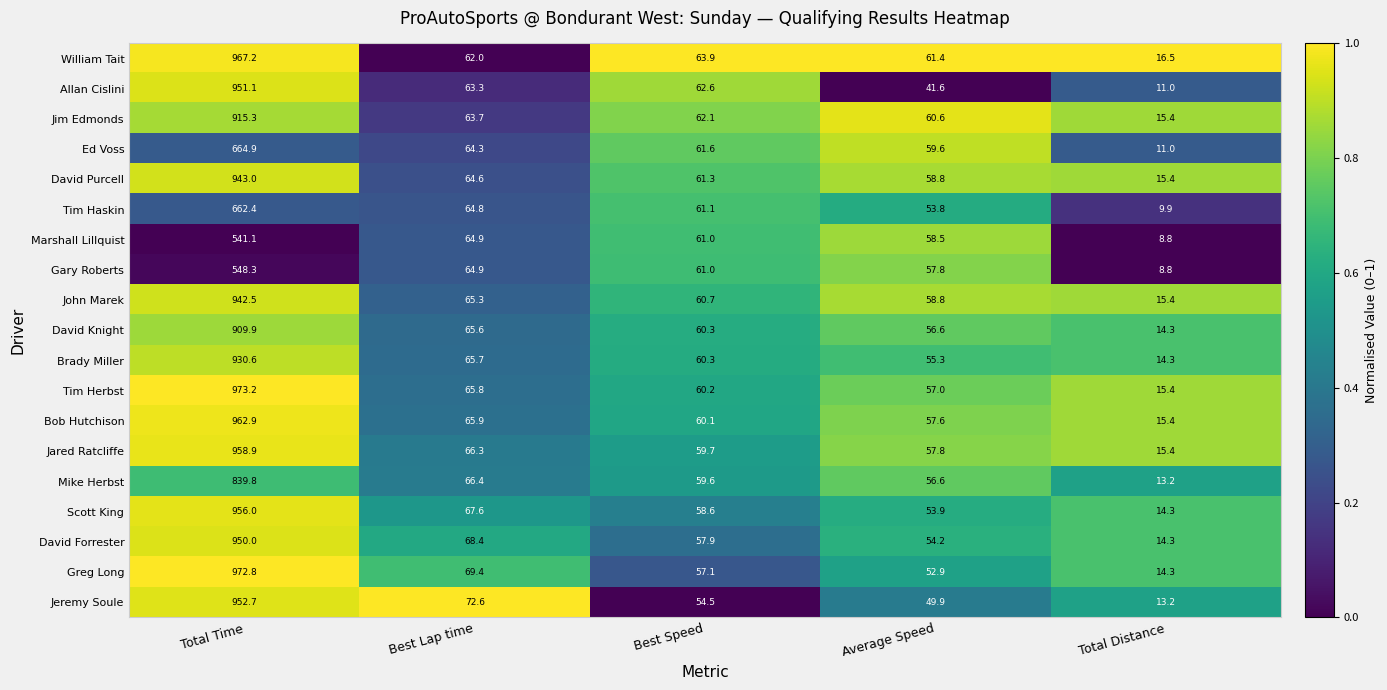

What is the sum of all Mike Herbst values?

1035.6